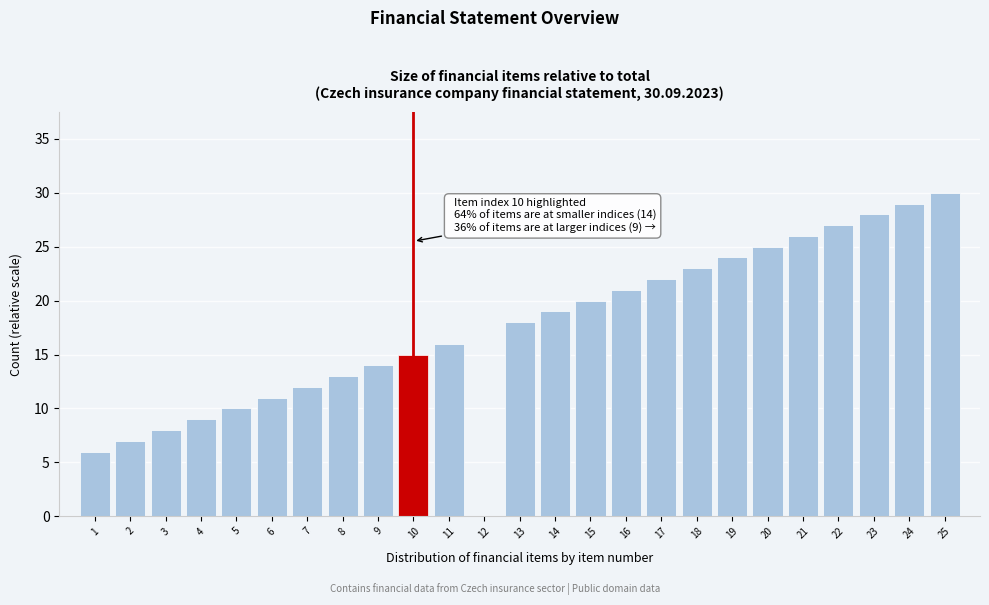

Reading left to right, transcribe all the data shown in this chart.

1=6	2=7	3=8	4=9	5=10	6=11	7=12	8=13	9=14	10=15	11=16	12=0	13=18	14=19	15=20	16=21	17=22	18=23	19=24	20=25	21=26	22=27	23=28	24=29	25=30